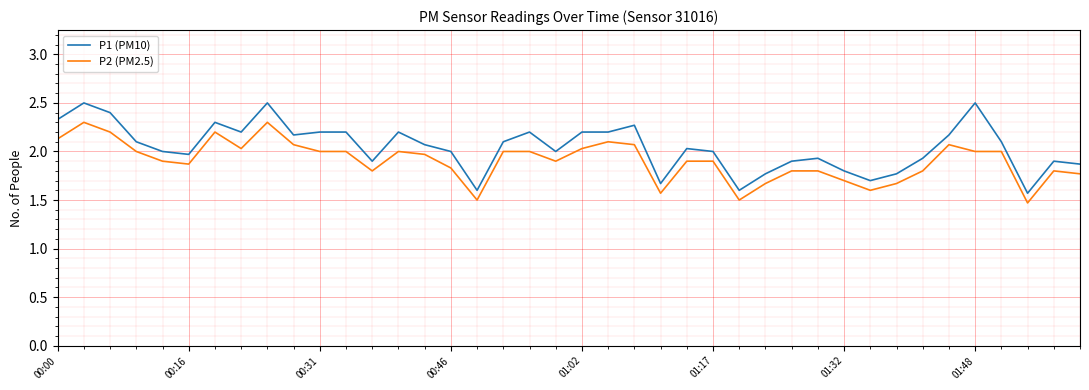

Which series has the largest range (max minus min)?

P1 (PM10)